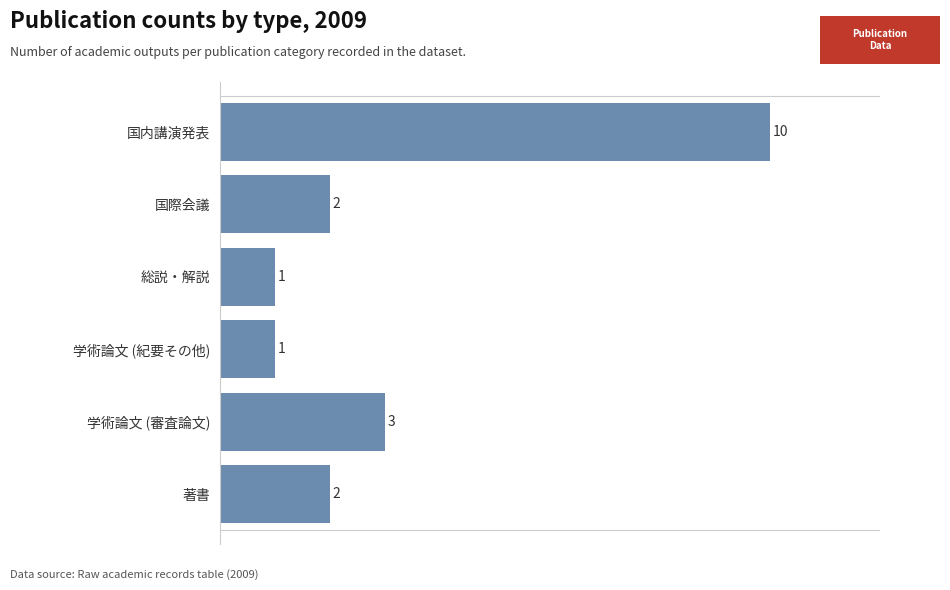

Reading top to bottom, list all the values displayed in this chart.

10	2	1	1	3	2